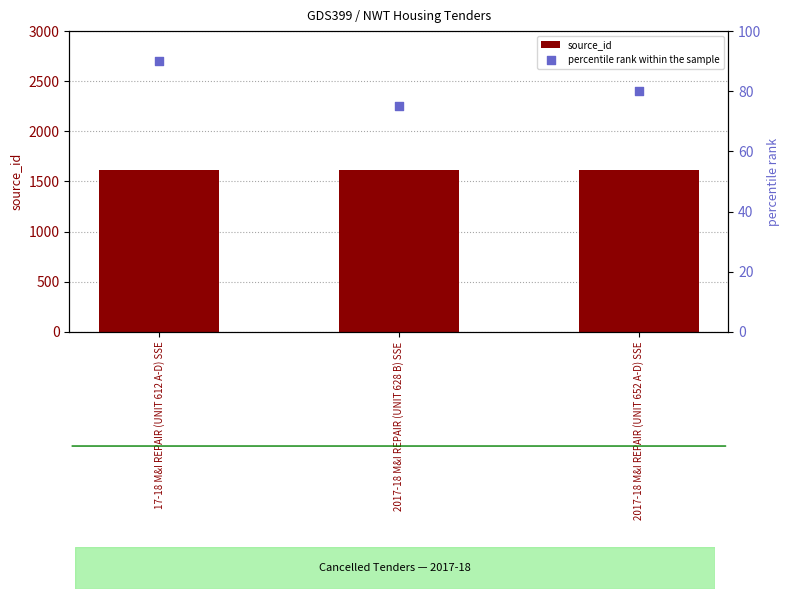

Is the value of percentile rank within the sample at 17-18 M&I REPAIR (UNIT 612 A-D) SSE greater than the value of source_id at 2017-18 M&I REPAIR (UNIT 652 A-D) SSE?

No